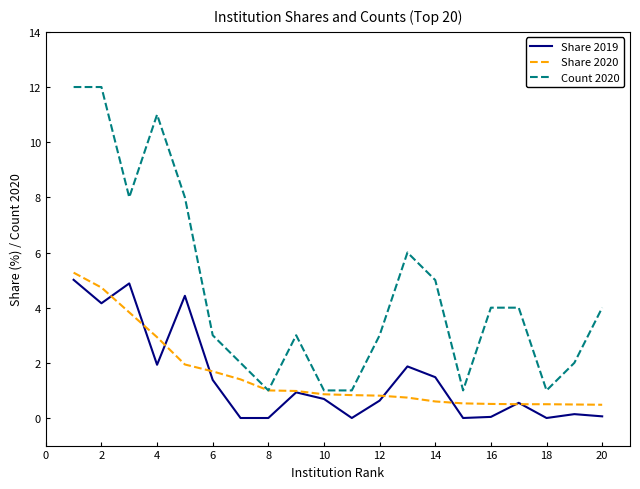

Which series has the widest spread of values?

Count 2020